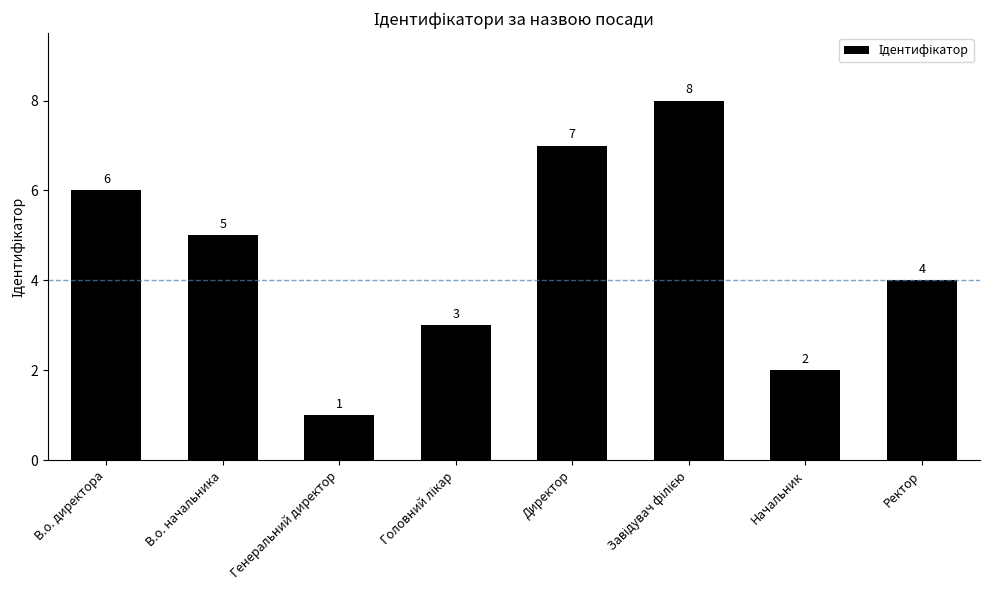

Reading right to left, extract all data points from this chart.

4	2	8	7	3	1	5	6